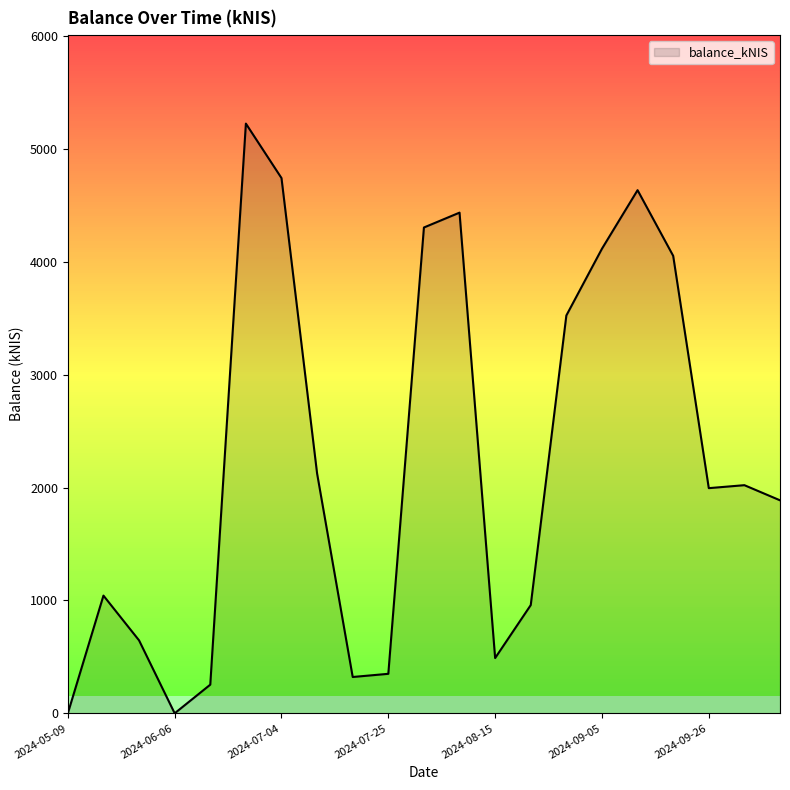

What is the difference between the maximum and minimum values?

5224.3